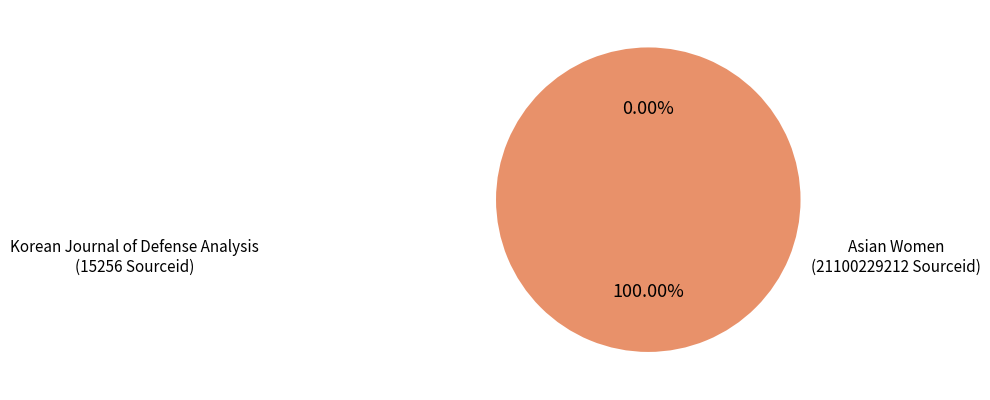

Does any single category account for the majority?

Yes